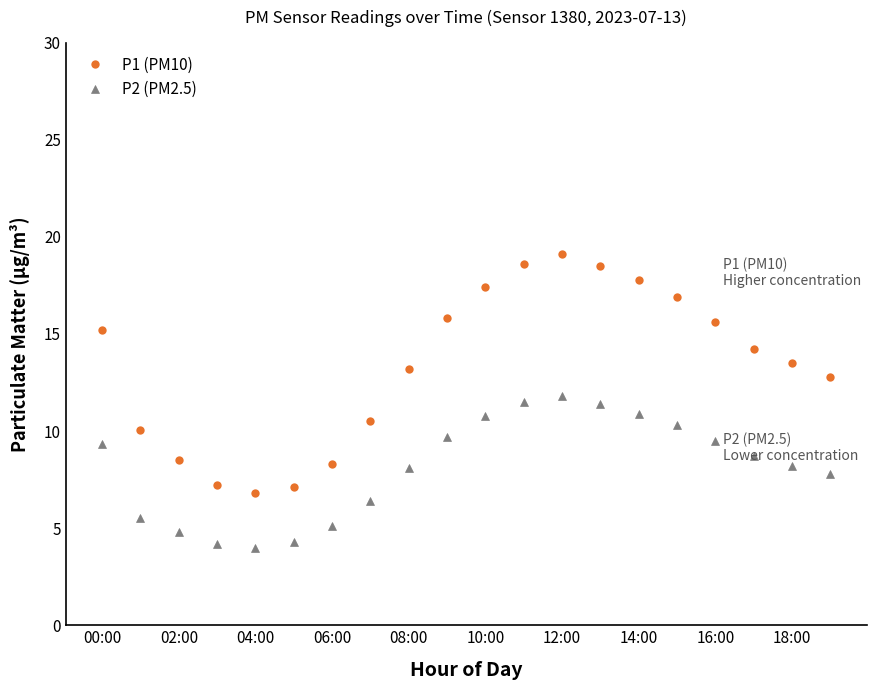

How many lines are shown in the chart?

2